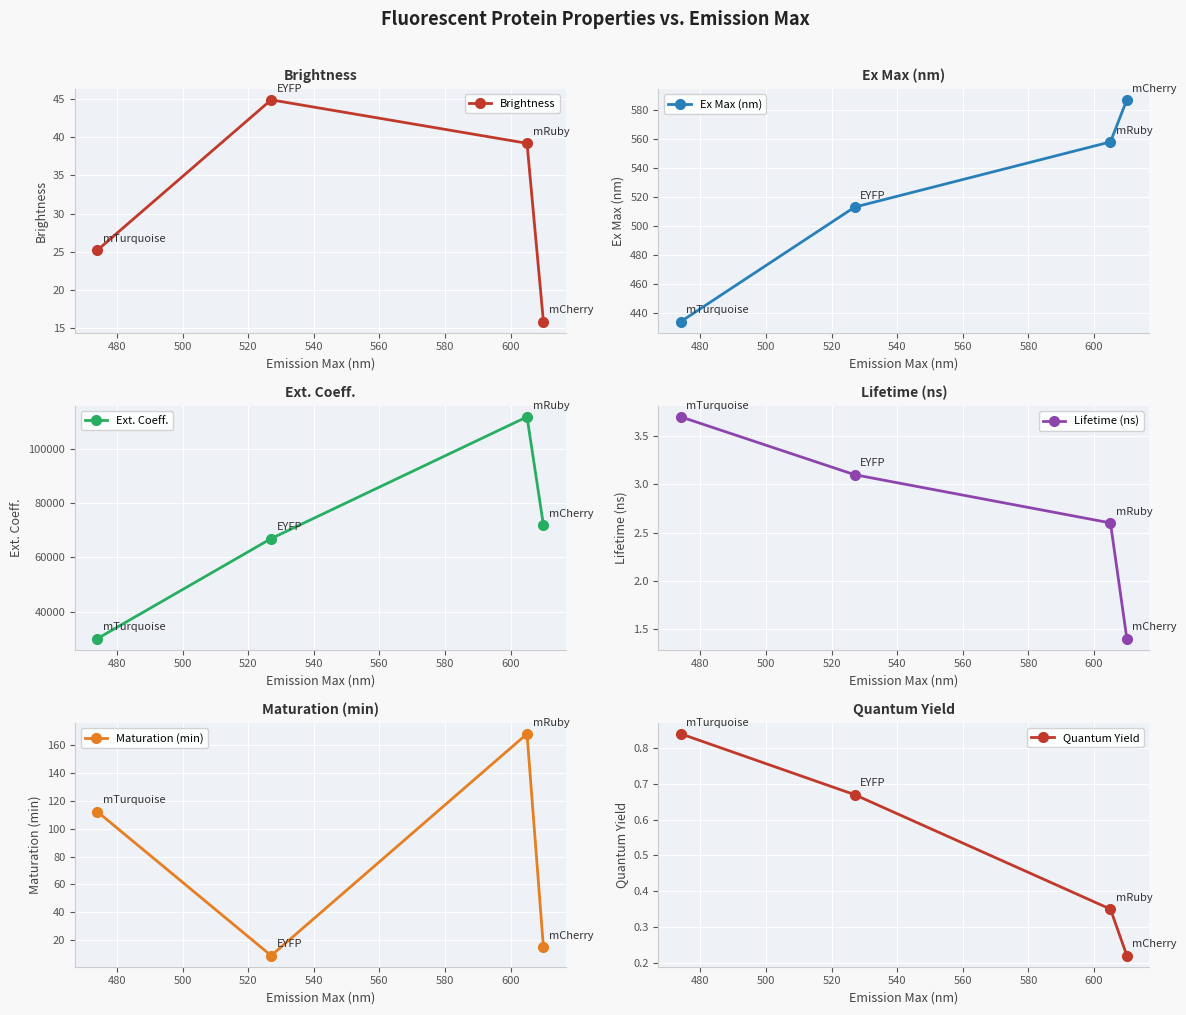

Rank the series by their maximum value, from highest to lowest.

Ext. Coeff., Ex Max (nm), Maturation (min), Brightness, Lifetime (ns), Quantum Yield